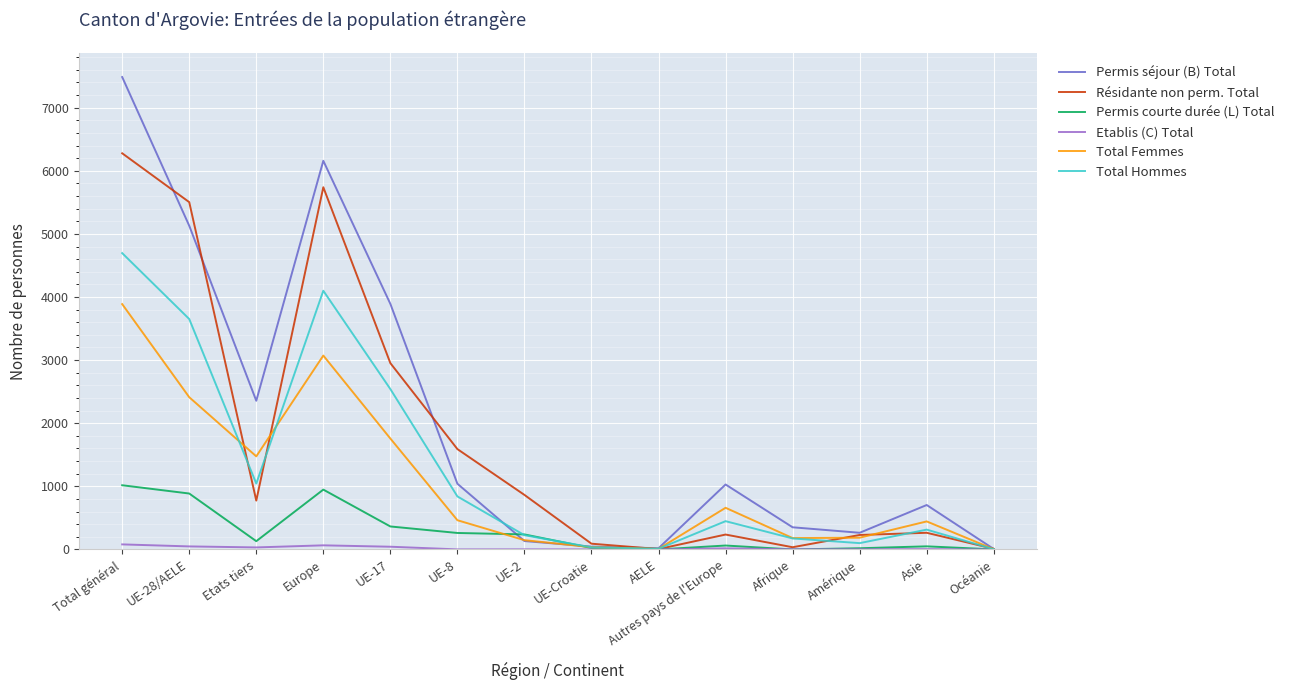

Which series changed the most between UE-Croatie and Afrique?

Permis séjour (B) Total